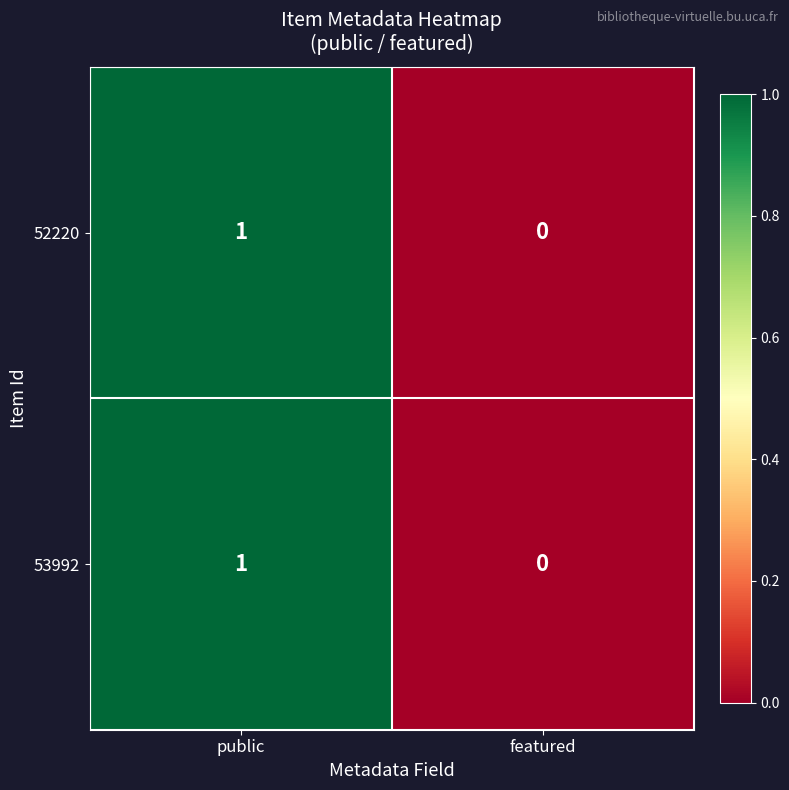

Reading left to right, what are all the values shown in this chart?

52220: public=1	featured=0
53992: public=1	featured=0